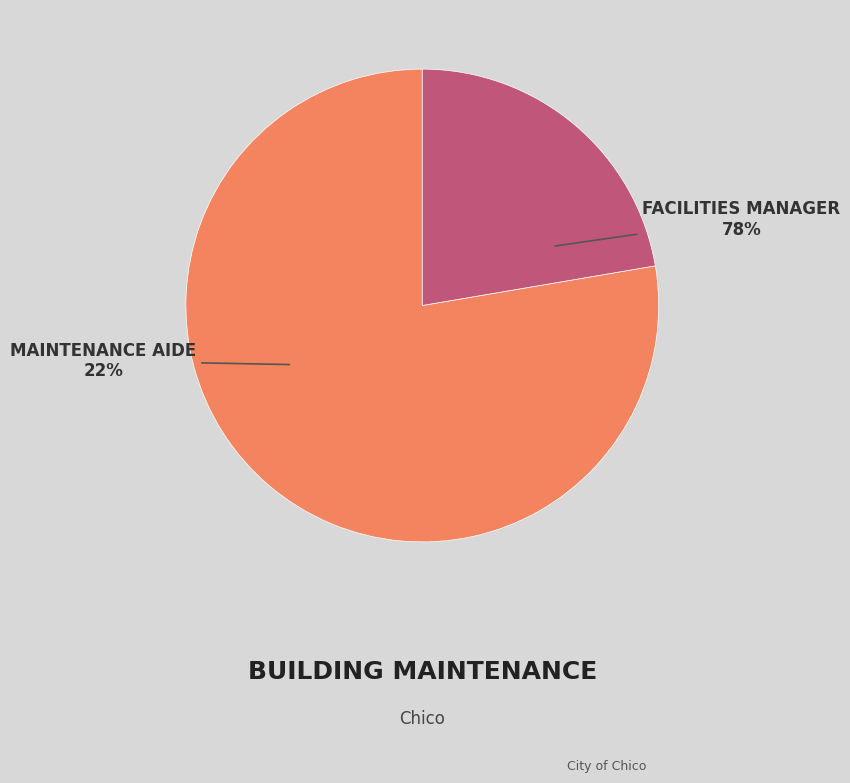

To the nearest percent, what portion does Maintenance Aide represent?

22%